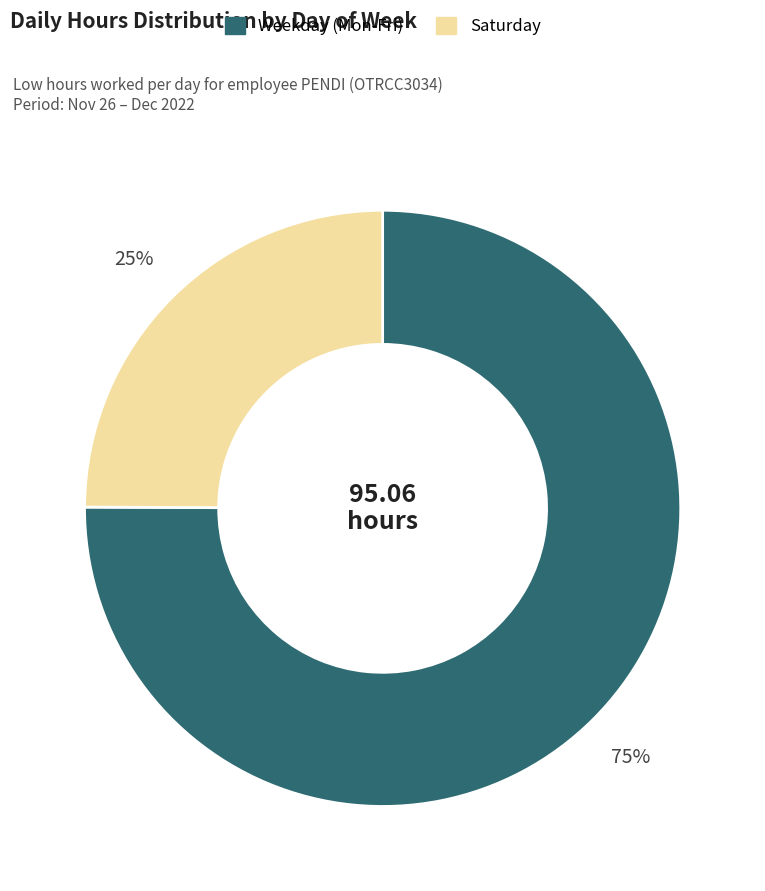

To the nearest percent, what is the difference between the largest and smallest slice percentages?

50%